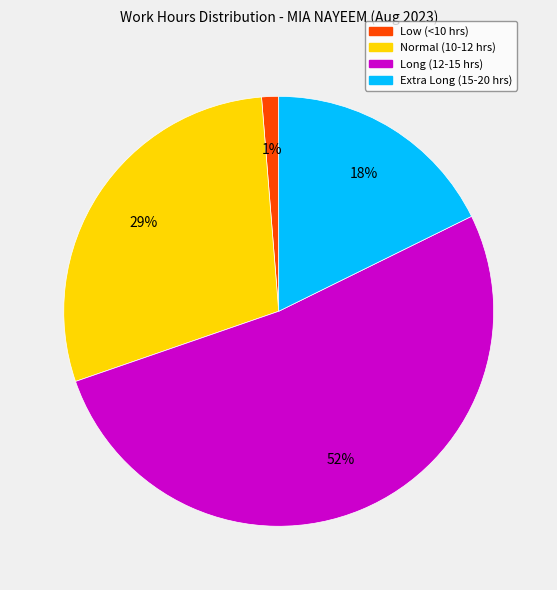

Count the number of slices in the pie.

4